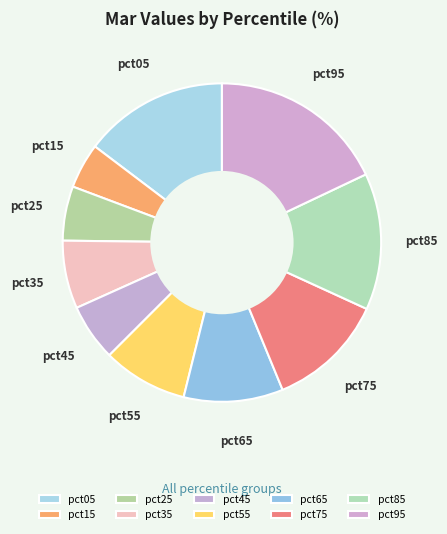

Which category has the smallest portion of the pie?

pct15